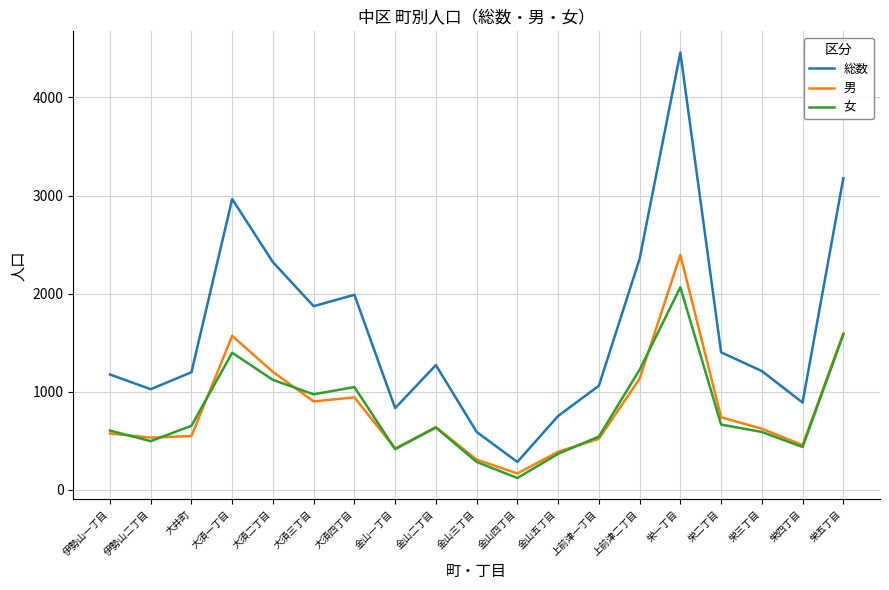

True or false: 総数 has a value of 622 at 栄二丁目.

False